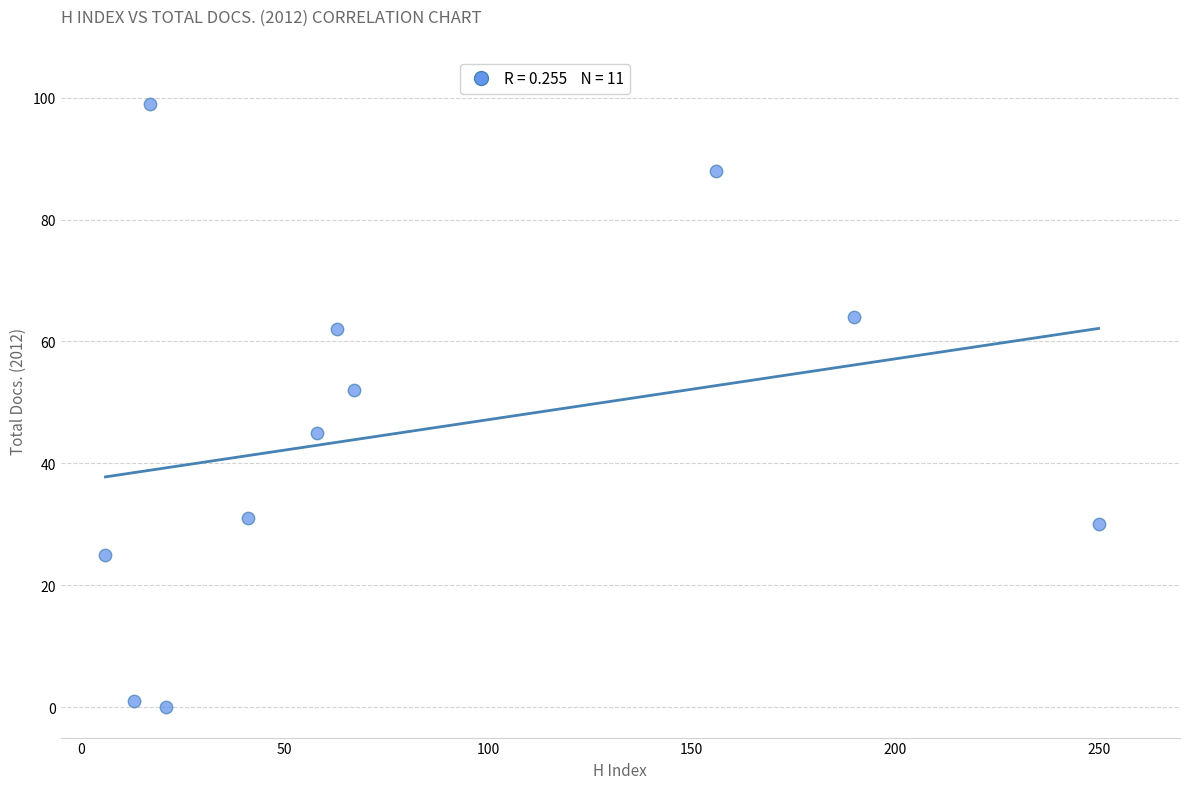

What is the average X value?

80